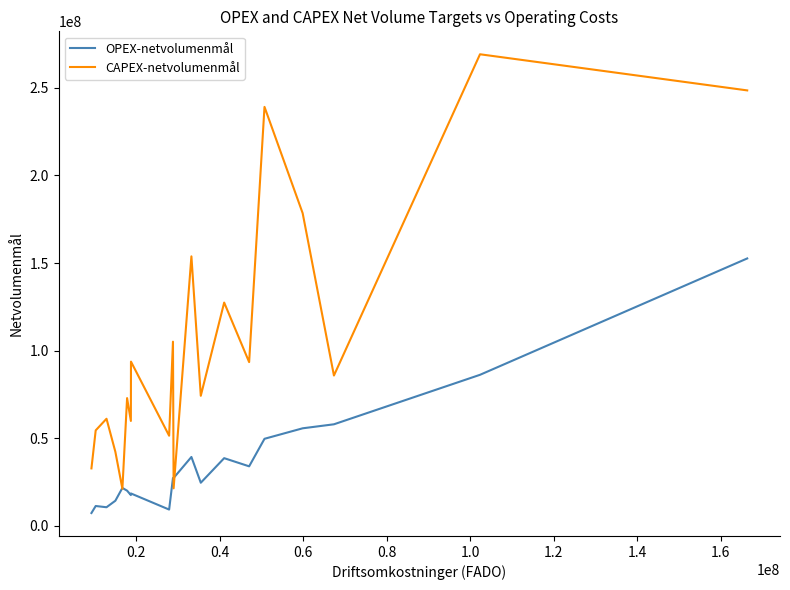

How many lines are shown in the chart?

2